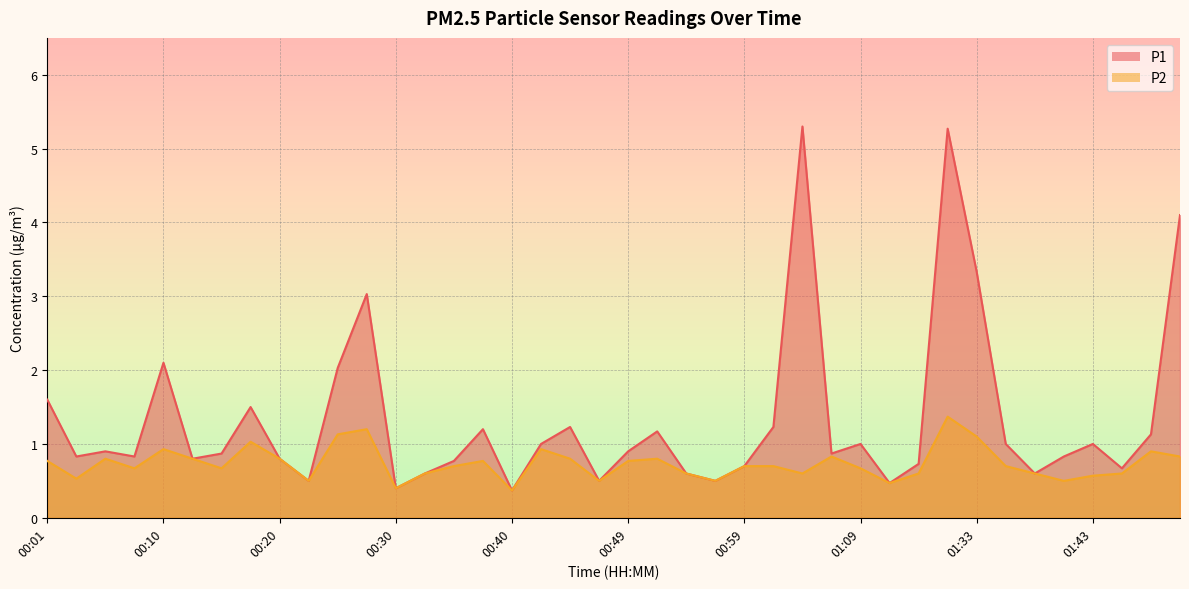

Which category has the highest value in the P1 series?

01:04